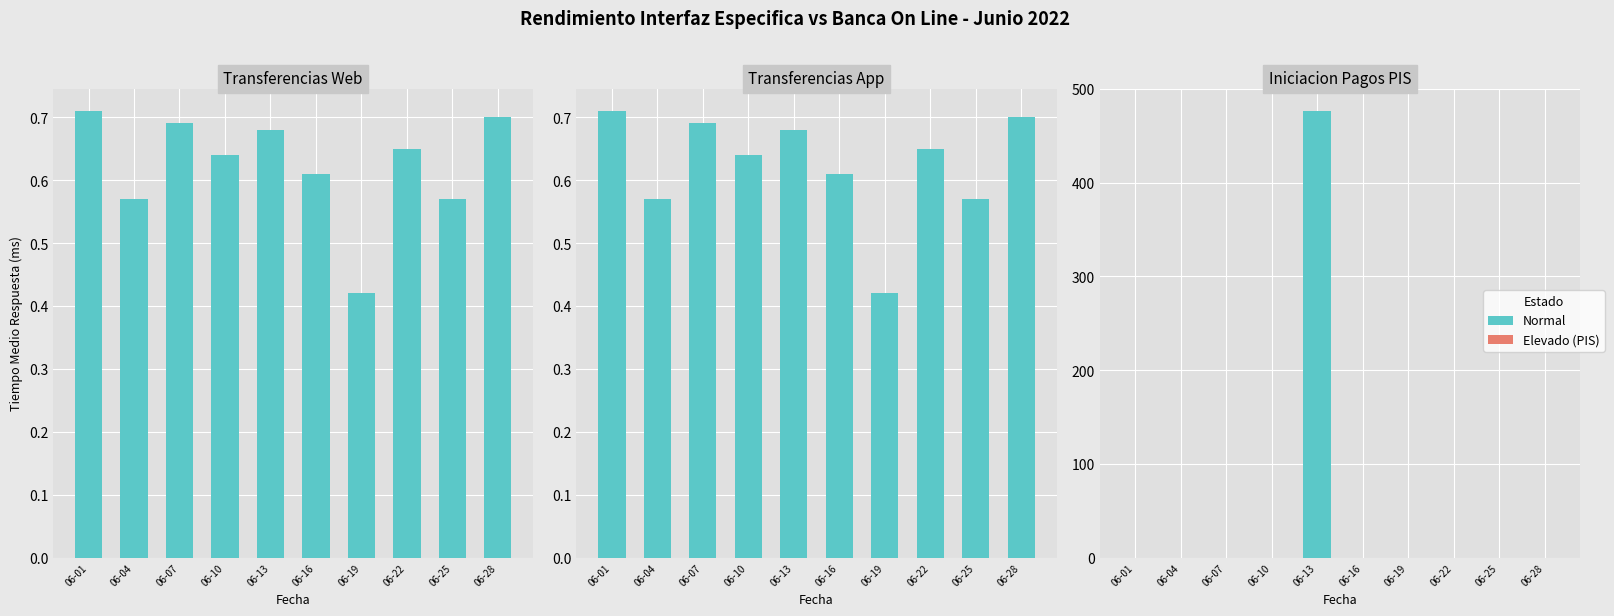

True or false: Iniciacion Pagos PIS has a value of 476.5 at 06-13.

True